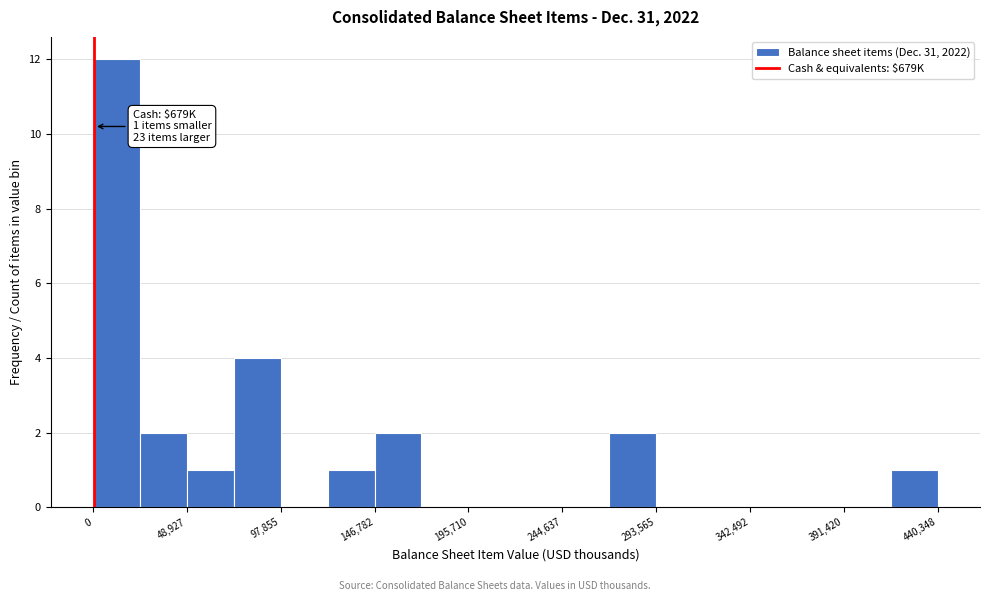

Over which range of the x-axis is the bar tallest?

0 to 25000